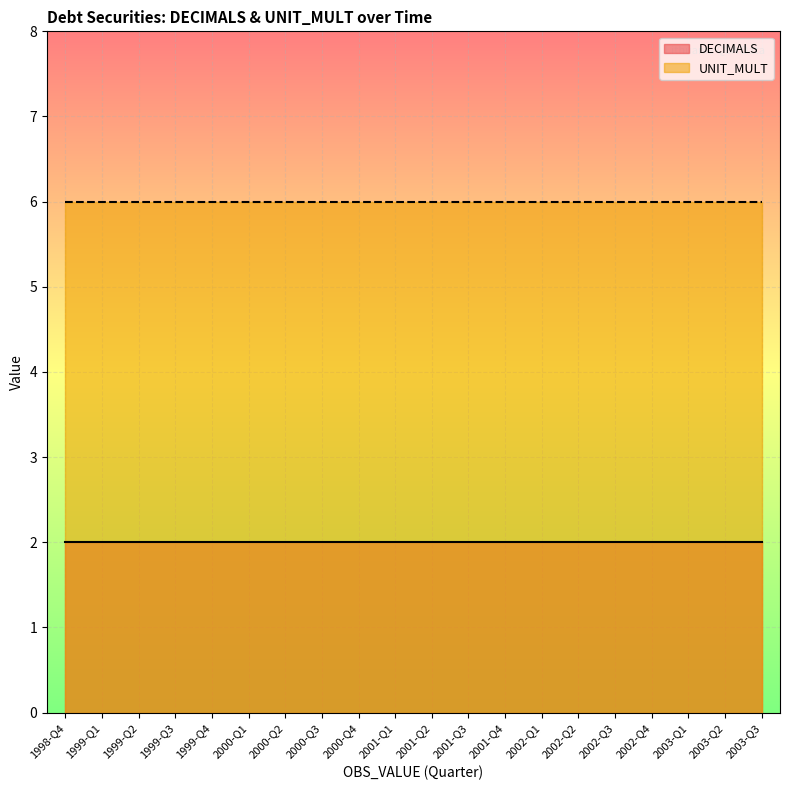

True or false: UNIT_MULT and DECIMALS cross at least once.

False